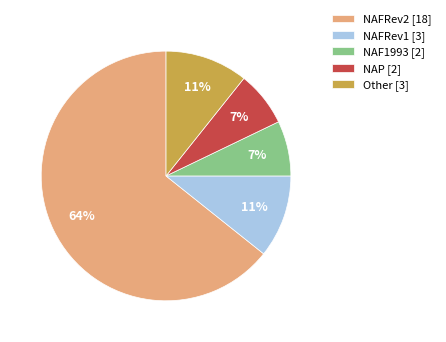

To the nearest percent, what is the average slice percentage?

20%